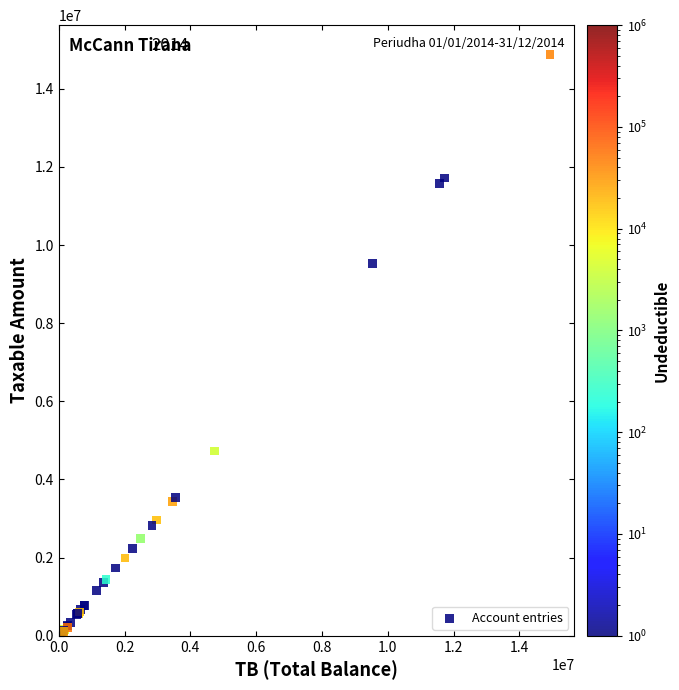

What Y value in the scatter plot is closest to 7474794?

9536057.6